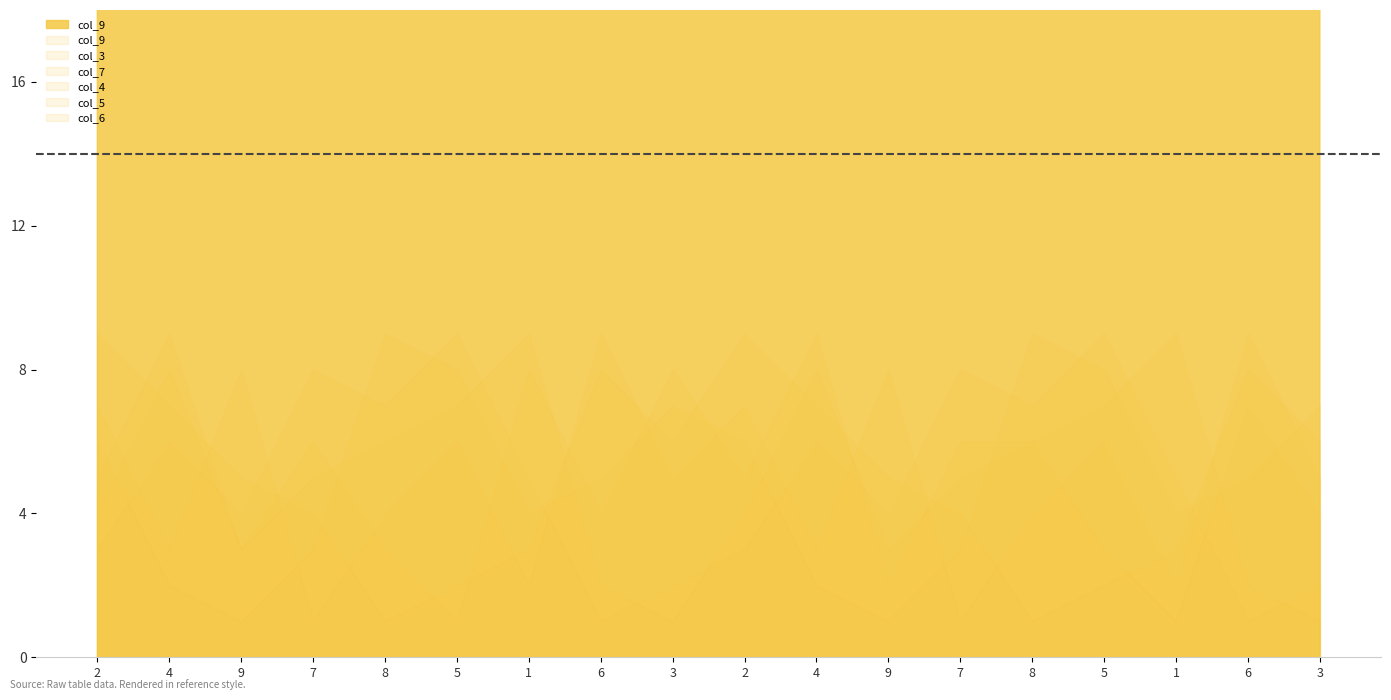

At which label does col_3 first exceed 5?

2